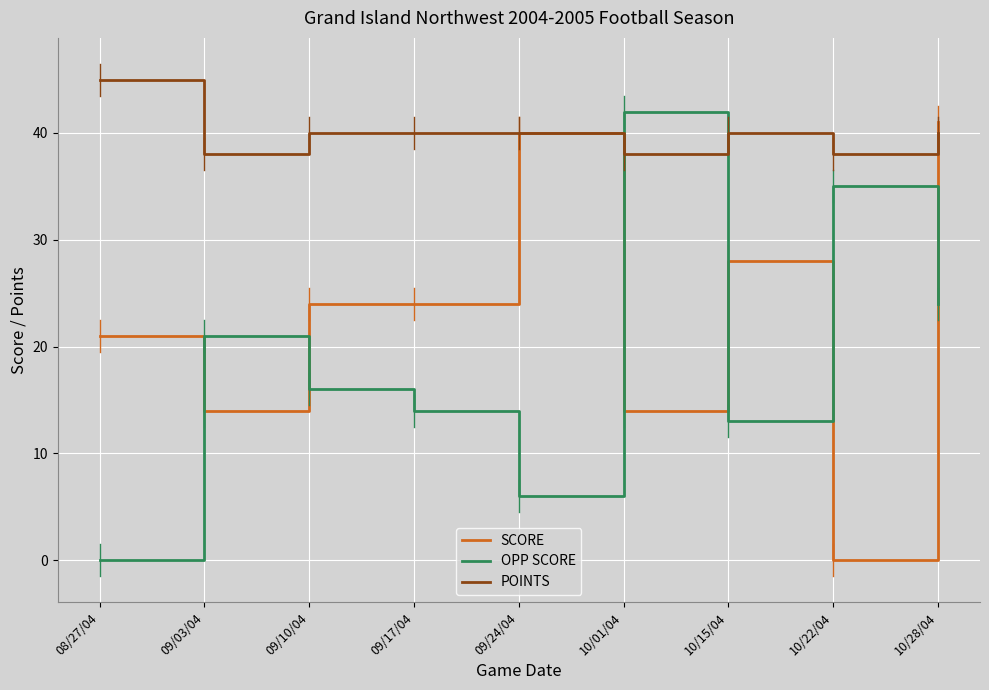

What is the total value across all series at 10/22/04?

73